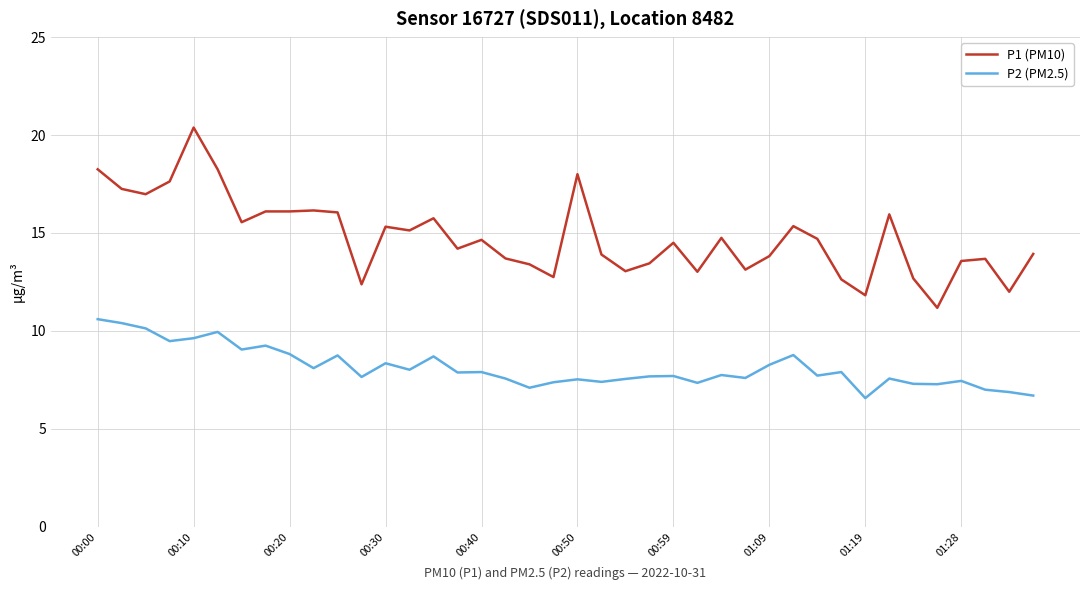

True or false: P1 (PM10) and P2 (PM2.5) intersect in this chart.

False